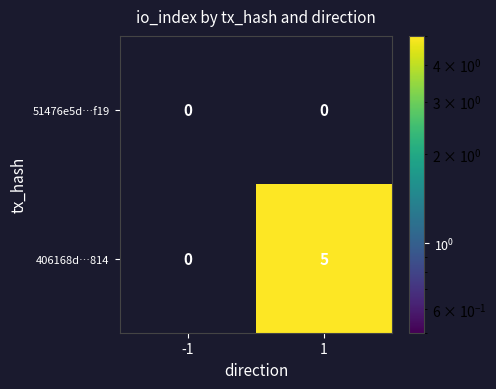

How many distinct data groups are displayed?

2